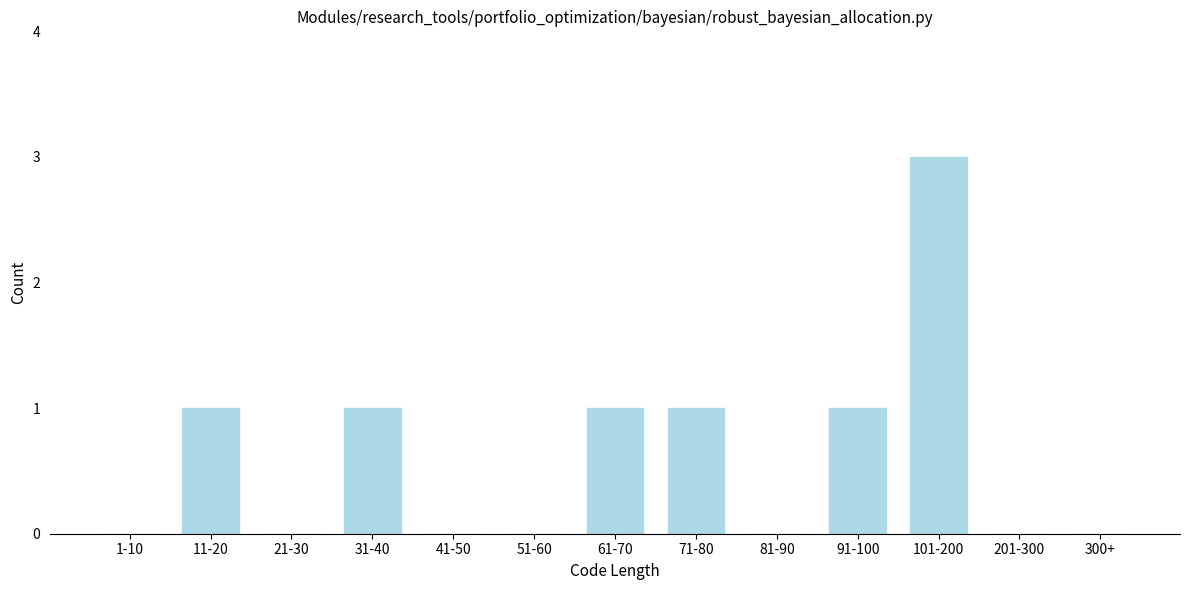

Reading left to right, list all the values displayed in this chart.

1-10=0	11-20=1	21-30=0	31-40=1	41-50=0	51-60=0	61-70=1	71-80=1	81-90=0	91-100=1	101-200=3	201-300=0	300+=0